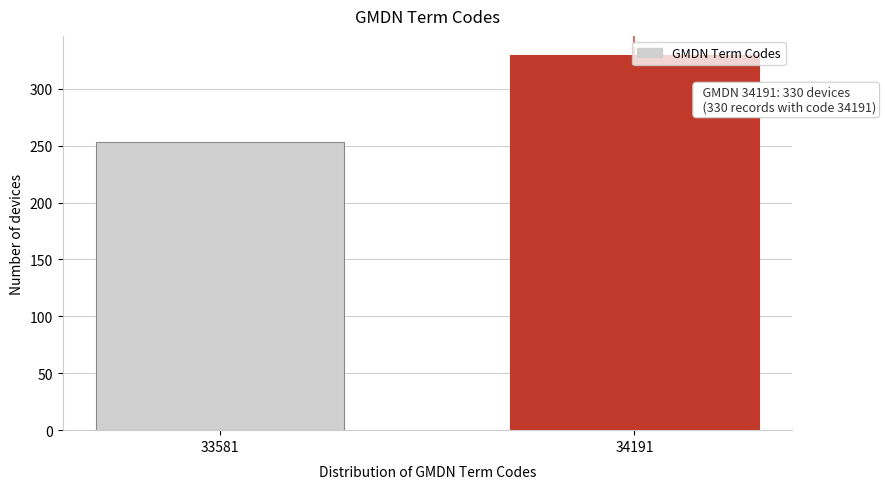

At which label is the value closest to 291?

33581